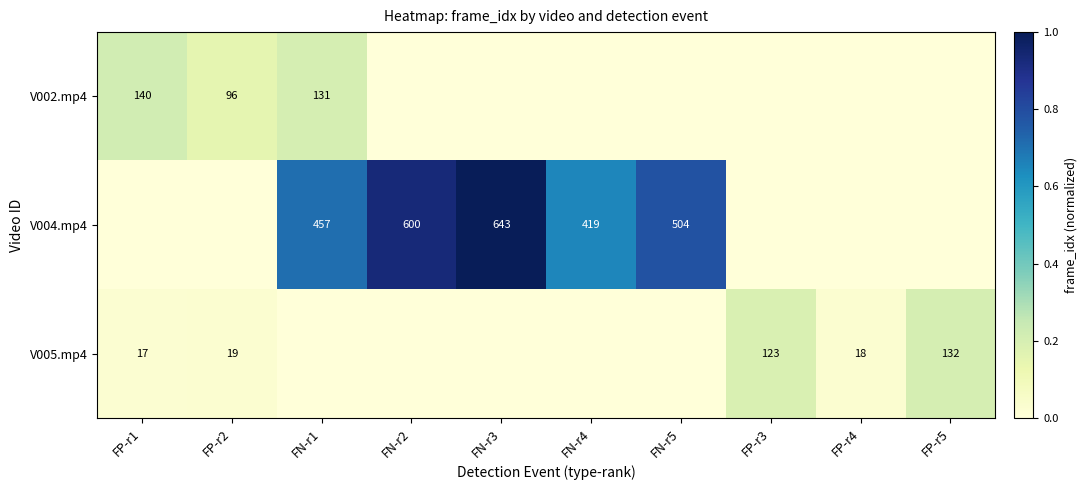

True or false: V005.mp4 has a value of 13 at FP-r2.

False